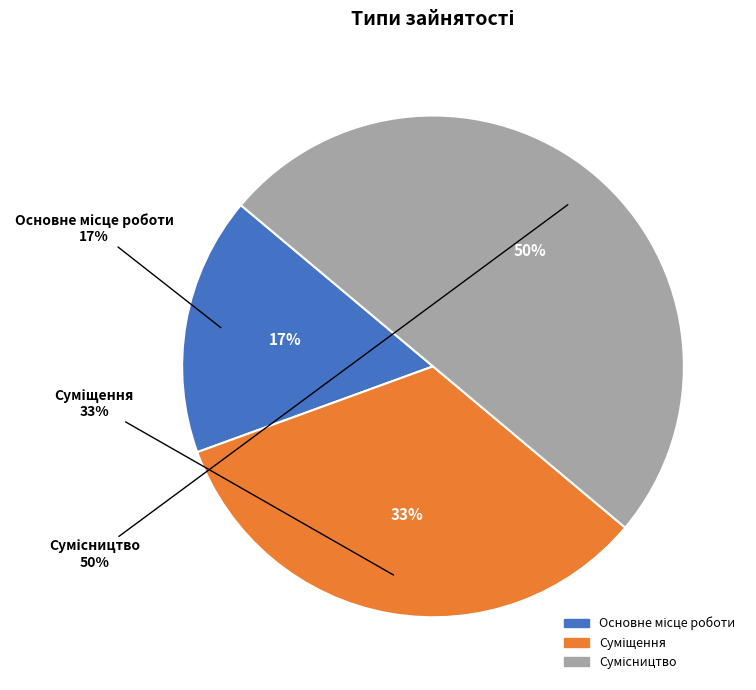

Rank the categories by value from lowest to highest.

Основне місце роботи, Суміщення, Сумісництво